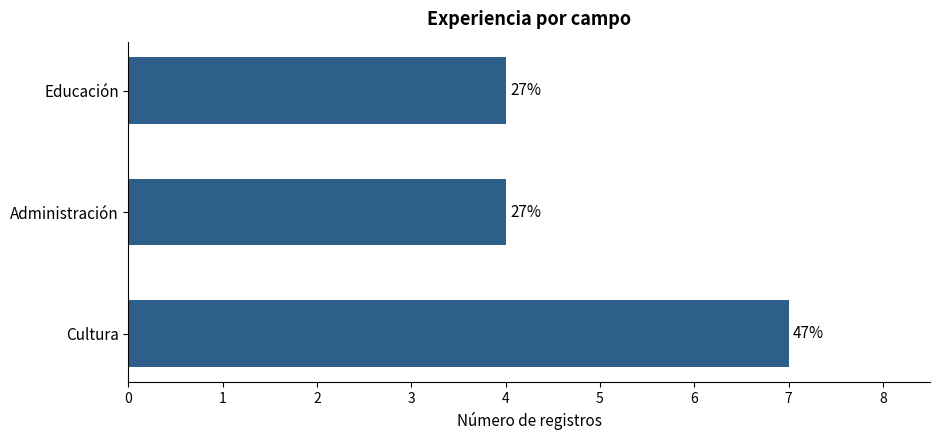

Where is the data nearest to the value 5?

Administración